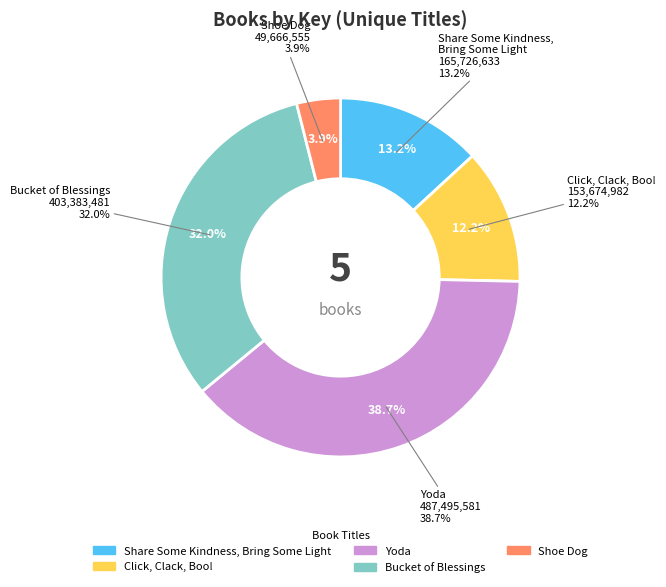

Does Shoe Dog represent more than half of the total?

No